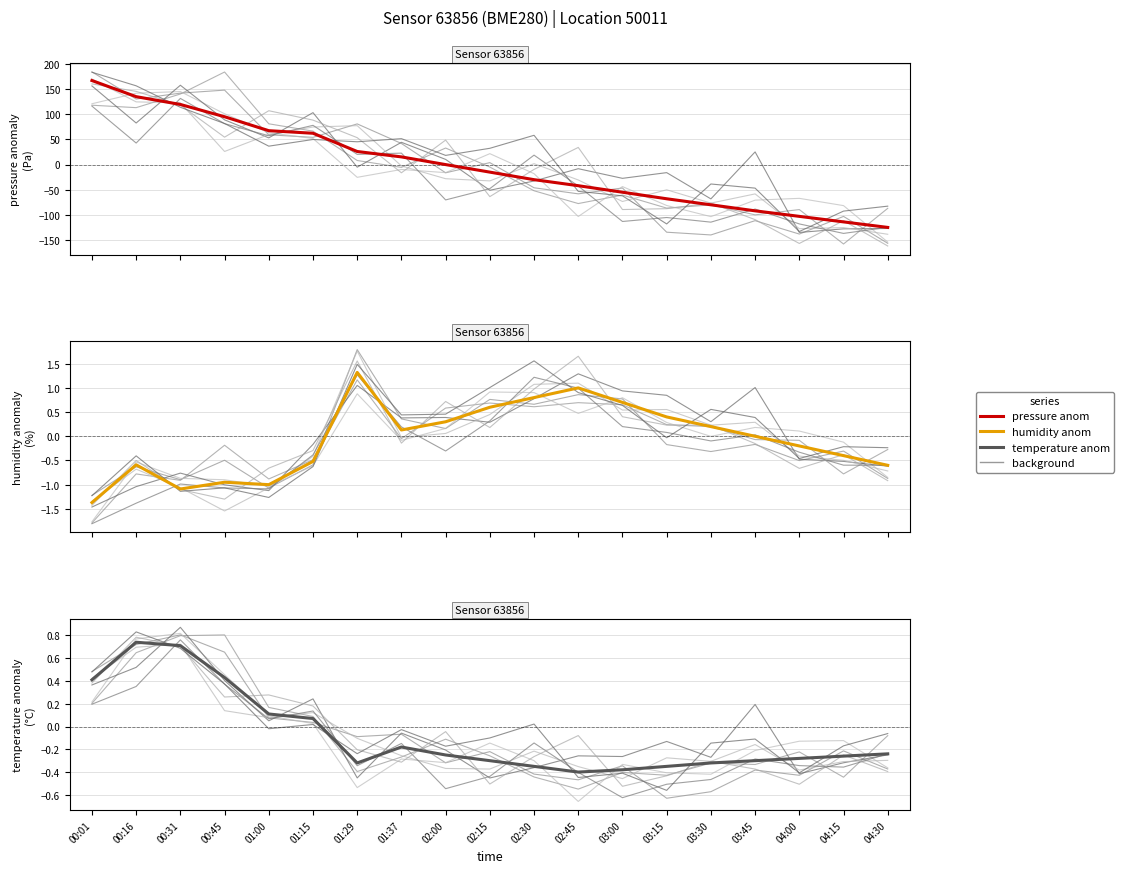

What is the difference between the highest and lowest values at 03:00?

55.7